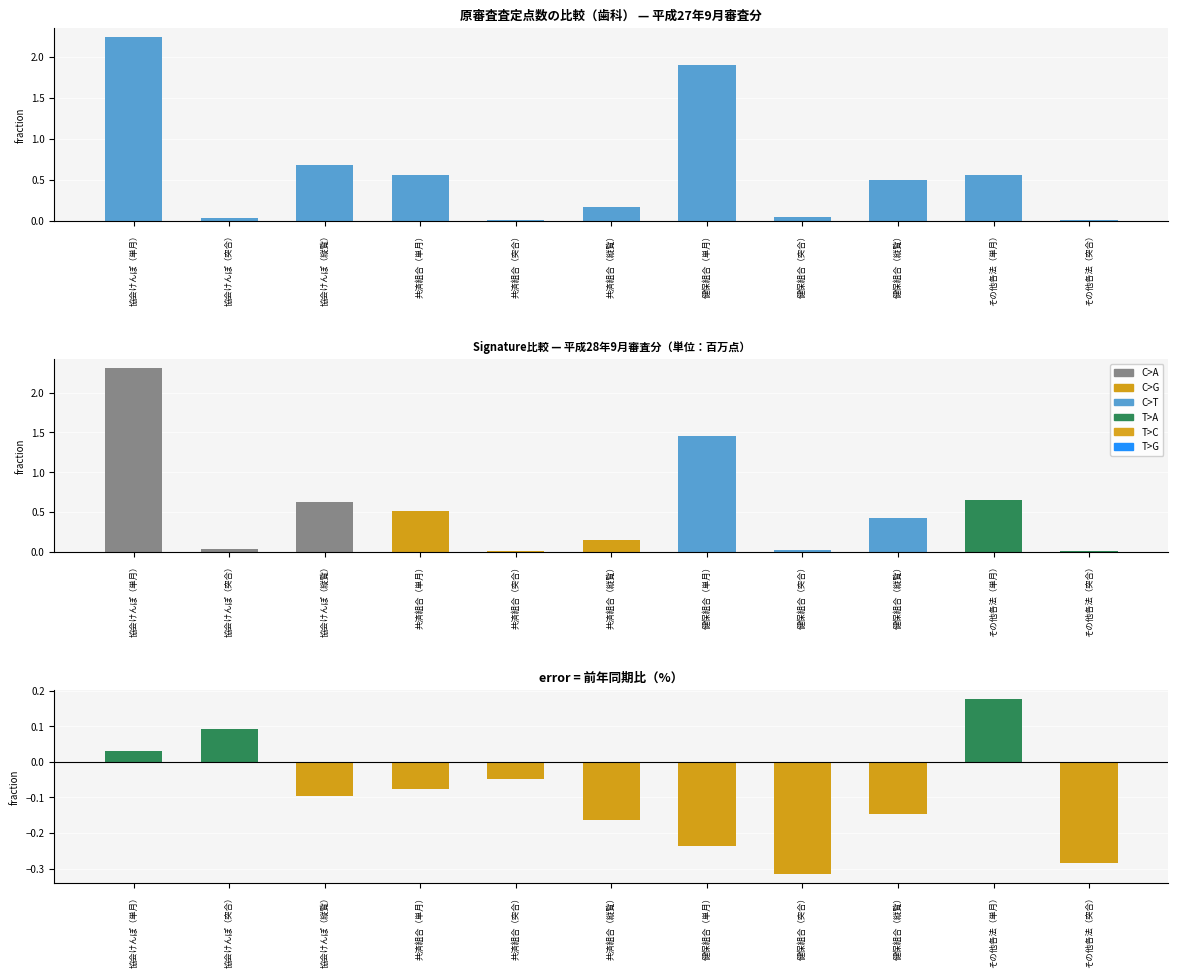

What is the difference between the maximum and second lowest values in the 平成27年9月審査分 series?

2.2